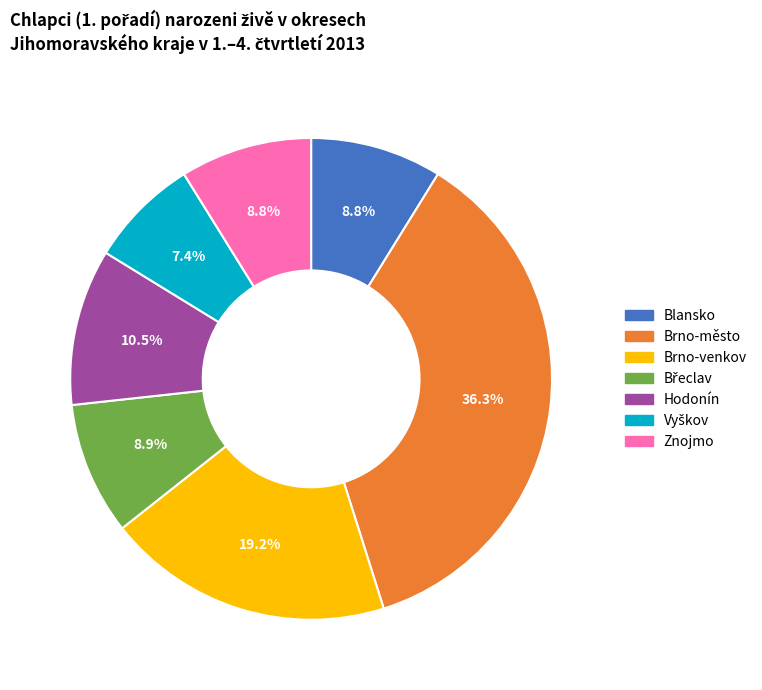

Which category has the biggest portion of the pie?

Brno-město